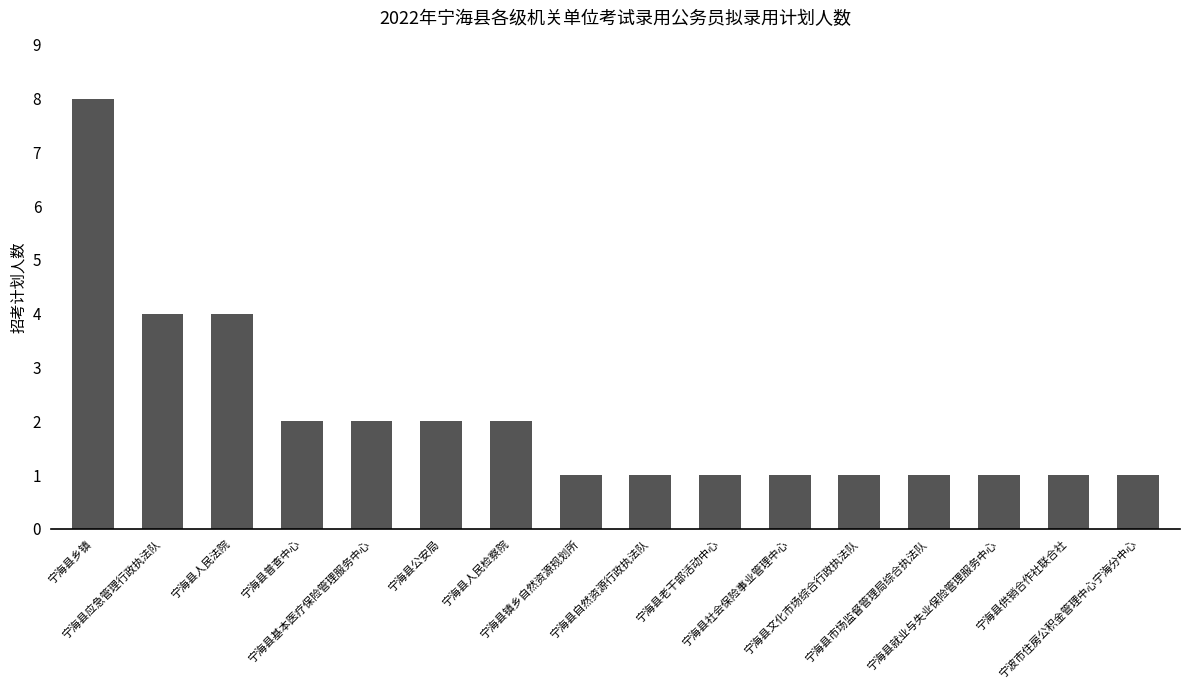

What is the difference between the maximum and minimum values?

7